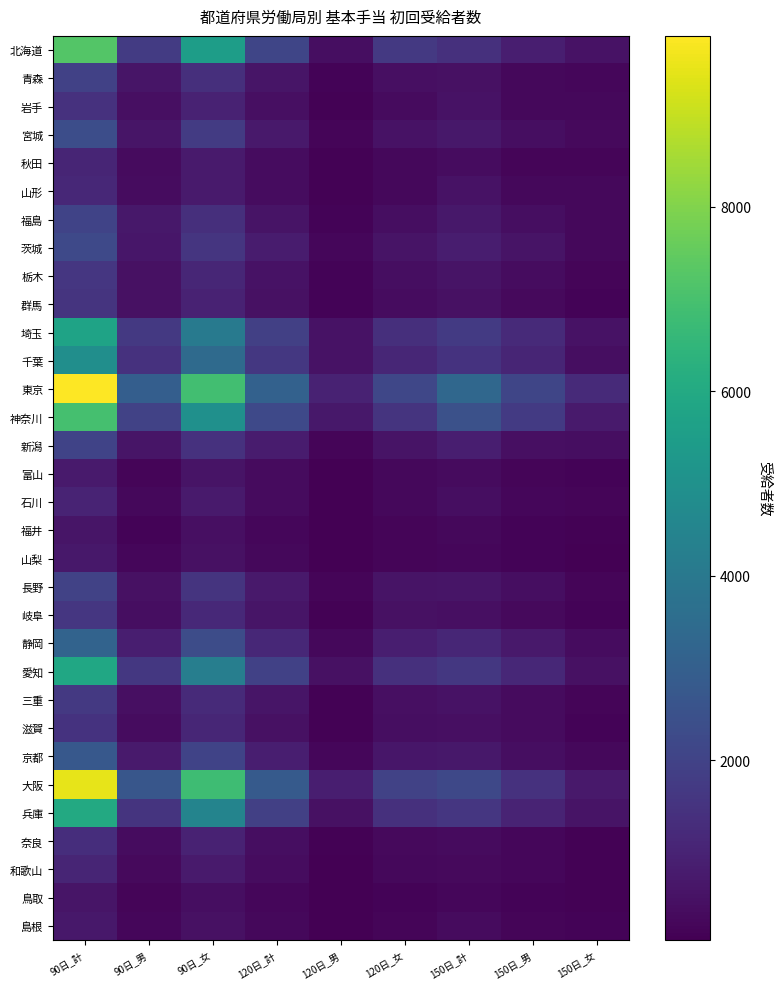

Reading right to left, extract all data points from this chart.

北海道: 150日_女=548	150日_男=863	150日_計=1411	120日_女=1675	120日_男=410	120日_計=2085	90日_女=5490	90日_男=1738	90日_計=7228
青森: 150日_女=208	150日_男=281	150日_計=489	120日_女=459	120日_男=164	120日_計=623	90日_女=1364	90日_男=599	90日_計=1963
岩手: 150日_女=246	150日_男=280	150日_計=526	120日_女=321	120日_男=117	120日_計=438	90日_女=984	90日_男=466	90日_計=1450
宮城: 150日_女=284	150日_男=412	150日_計=696	120日_女=521	120日_男=187	120日_計=708	90日_女=1763	90日_男=595	90日_計=2358
秋田: 150日_女=194	150日_男=189	150日_計=383	120日_女=277	120日_男=98	120日_計=375	90日_女=745	90日_男=328	90日_計=1073
山形: 150日_女=271	150日_男=251	150日_計=522	120日_女=276	120日_男=93	120日_計=369	90日_女=766	90日_男=367	90日_計=1133
福島: 150日_女=271	150日_男=424	150日_計=695	120日_女=420	120日_男=166	120日_計=586	90日_女=1360	90日_男=669	90日_計=2029
茨城: 150日_女=263	150日_男=566	150日_計=829	120日_女=576	120日_男=229	120日_計=805	90日_女=1556	90日_男=662	90日_計=2218
栃木: 150日_女=173	150日_男=392	150日_計=565	120日_女=398	120日_男=151	120日_計=549	90日_女=1102	90日_男=490	90日_計=1592
群馬: 150日_女=159	150日_男=317	150日_計=476	120日_女=366	120日_男=131	120日_計=497	90日_女=1005	90日_男=509	90日_計=1514
埼玉: 150日_女=518	150日_男=1203	150日_計=1721	120日_女=1361	120日_男=544	120日_計=1905	90日_女=4080	90日_男=1674	90日_計=5754
千葉: 150日_女=421	150日_男=1078	150日_計=1499	120日_女=1110	120日_男=525	120日_計=1635	90日_女=3425	90日_男=1458	90日_計=4883
東京: 150日_女=1227	150日_男=2100	150日_計=3327	120日_女=2126	120日_男=973	120日_計=3099	90日_女=6875	90日_男=2977	90日_計=9852
神奈川: 150日_女=748	150日_男=1729	150日_計=2477	120日_女=1531	120日_男=672	120日_計=2203	90日_女=4979	90日_男=1984	90日_計=6963
新潟: 150日_女=426	150日_男=448	150日_計=874	120日_女=583	120日_男=204	120日_計=787	90日_女=1435	90日_男=588	90日_計=2023
富山: 150日_女=155	150日_男=172	150日_計=327	120日_女=253	120日_男=79	120日_計=332	90日_女=575	90日_男=204	90日_計=779
石川: 150日_女=197	150日_男=206	150日_計=403	120日_女=266	120日_男=90	120日_計=356	90日_女=768	90日_男=259	90日_計=1027
福井: 150日_女=106	150日_男=144	150日_計=250	120日_女=172	120日_男=52	120日_計=224	90日_女=463	90日_男=157	90日_計=620
山梨: 150日_女=65	150日_男=156	150日_計=221	120日_女=179	120日_男=70	120日_計=249	90日_女=474	90日_男=208	90日_計=682
長野: 150日_女=197	150日_男=416	150日_計=613	120日_女=553	120日_男=175	120日_計=728	90日_女=1508	90日_男=493	90日_計=2001
岐阜: 150日_女=144	150日_男=296	150日_計=440	120日_女=485	120日_男=128	120日_計=613	90日_女=1183	90日_男=420	90日_計=1603
静岡: 150日_女=359	150日_男=732	150日_計=1091	120日_女=875	120日_男=281	120日_計=1156	90日_女=2311	90日_男=864	90日_計=3175
愛知: 150日_女=504	150日_男=1140	150日_計=1644	120日_女=1430	120日_男=509	120日_計=1939	90日_女=4248	90日_男=1657	90日_計=5905
三重: 150日_女=205	150日_男=329	150日_計=534	120日_女=465	120日_男=126	120日_計=591	90日_女=1213	90日_男=452	90日_計=1665
滋賀: 150日_女=152	150日_男=320	150日_計=472	120日_女=398	120日_男=111	120日_計=509	90日_女=1095	90日_男=385	90日_計=1480
京都: 150日_女=248	150日_男=429	150日_計=677	120日_女=641	120日_男=229	120日_計=870	90日_女=2016	90日_男=750	90日_計=2766
大阪: 150日_女=720	150日_男=1466	150日_計=2186	120日_女=1973	120日_男=860	120日_計=2833	90日_女=6825	90日_男=2659	90日_計=9484
兵庫: 150日_女=571	150日_男=1035	150日_計=1606	120日_女=1399	120日_男=504	120日_計=1903	90日_女=4476	90日_男=1525	90日_計=6001
奈良: 150日_女=99	150日_男=238	150日_計=337	120日_女=290	120日_男=107	120日_計=397	90日_女=991	90日_男=361	90日_計=1352
和歌山: 150日_女=93	150日_男=214	150日_計=307	120日_女=278	120日_男=87	120日_計=365	90日_女=761	90日_男=308	90日_計=1069
鳥取: 150日_女=96	150日_男=134	150日_計=230	120日_女=148	120日_男=75	120日_計=223	90日_女=427	90日_男=182	90日_計=609
島根: 150日_女=147	150日_男=189	150日_計=336	120日_女=184	120日_男=61	120日_計=245	90日_女=484	90日_男=212	90日_計=696